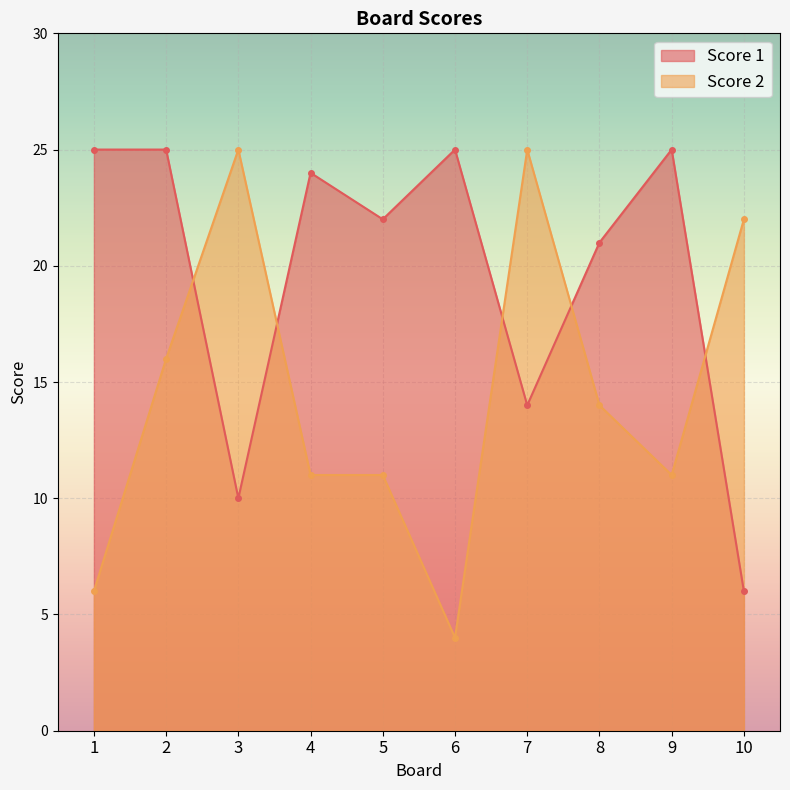

At 4, list the series in order from smallest to largest.

Score 2, Score 1